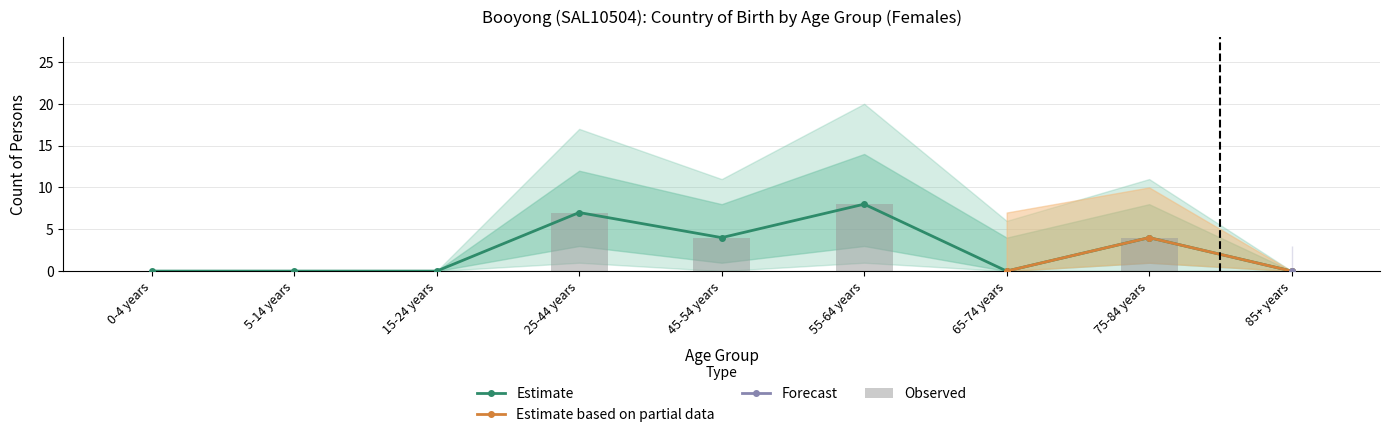

Does the chart contain stacked bars?

No